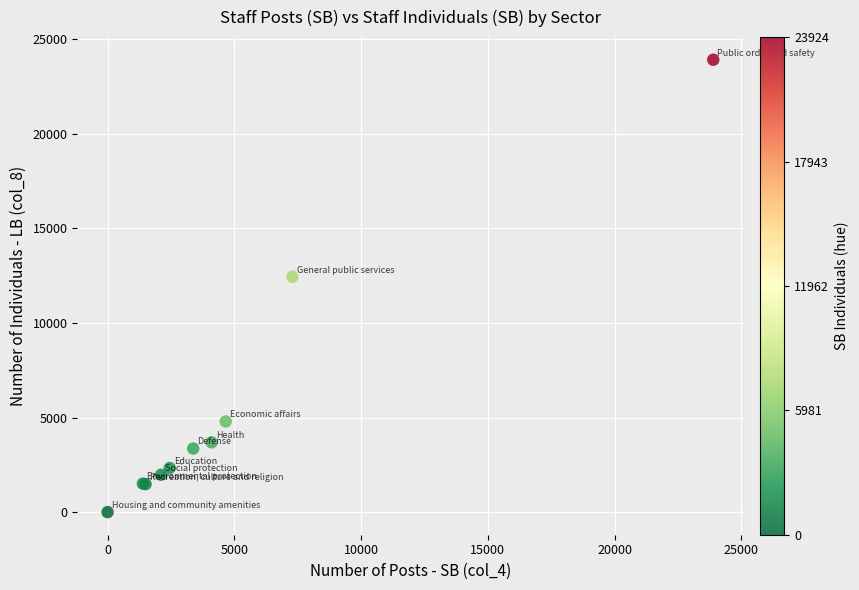

What Y value in the scatter plot is closest to 11962?

12447.0